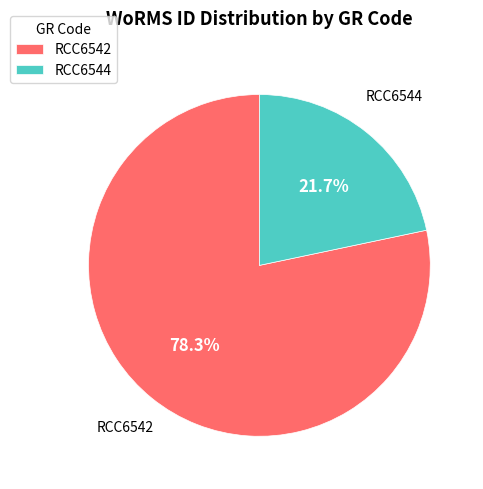

To the nearest percent, what percentage of the pie is RCC6544?

22%